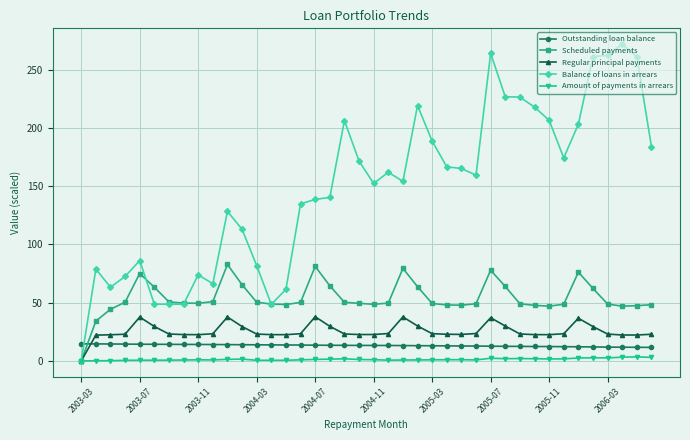

How many data points in Balance of loans in arrears are less than 159?

20